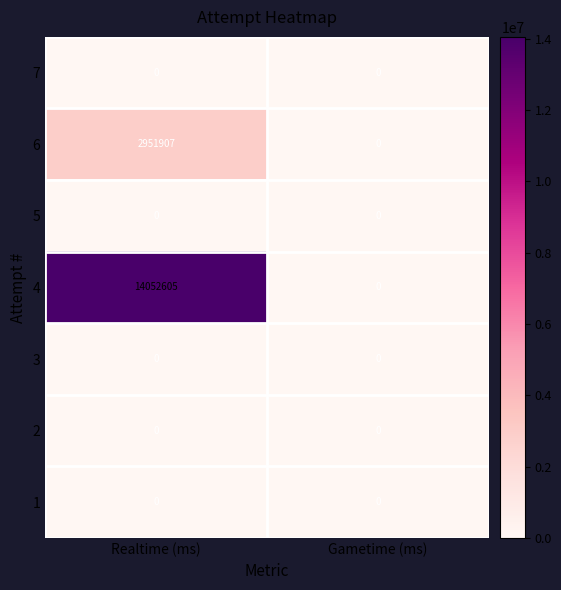

Reading right to left, list all the values displayed in this chart.

7: Gametime (ms)=0	Realtime (ms)=0
6: Gametime (ms)=0	Realtime (ms)=2951907
5: Gametime (ms)=0	Realtime (ms)=0
4: Gametime (ms)=0	Realtime (ms)=14052605
3: Gametime (ms)=0	Realtime (ms)=0
2: Gametime (ms)=0	Realtime (ms)=0
1: Gametime (ms)=0	Realtime (ms)=0